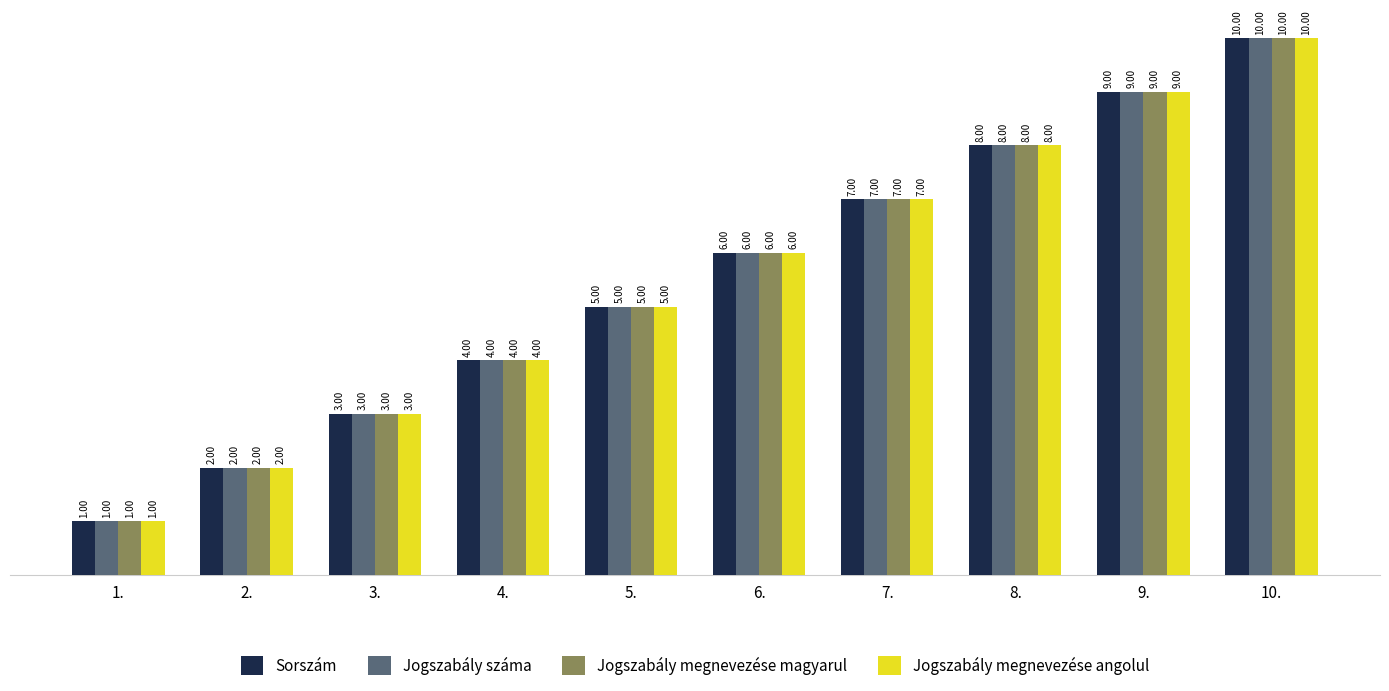

Reading left to right, list all the values displayed in this chart.

Sorszám: 1.=1	2.=2	3.=3	4.=4	5.=5	6.=6	7.=7	8.=8	9.=9	10.=10
Jogszabály száma: 1.=1	2.=2	3.=3	4.=4	5.=5	6.=6	7.=7	8.=8	9.=9	10.=10
Jogszabály megnevezése magyarul: 1.=1	2.=2	3.=3	4.=4	5.=5	6.=6	7.=7	8.=8	9.=9	10.=10
Jogszabály megnevezése angolul: 1.=1	2.=2	3.=3	4.=4	5.=5	6.=6	7.=7	8.=8	9.=9	10.=10